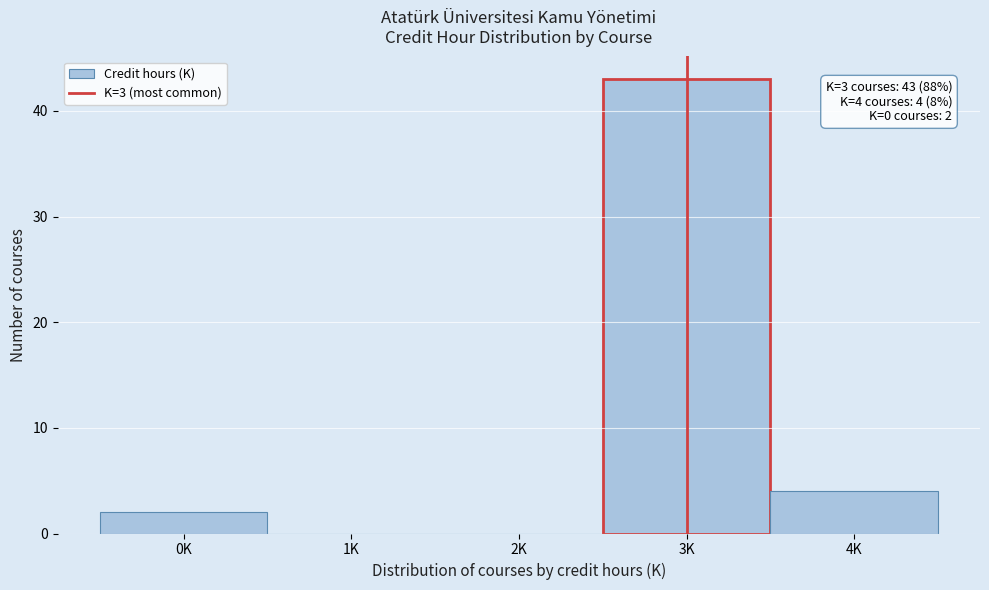

Reading left to right, extract all data points from this chart.

0K=2	1K=0	2K=0	3K=43	4K=4